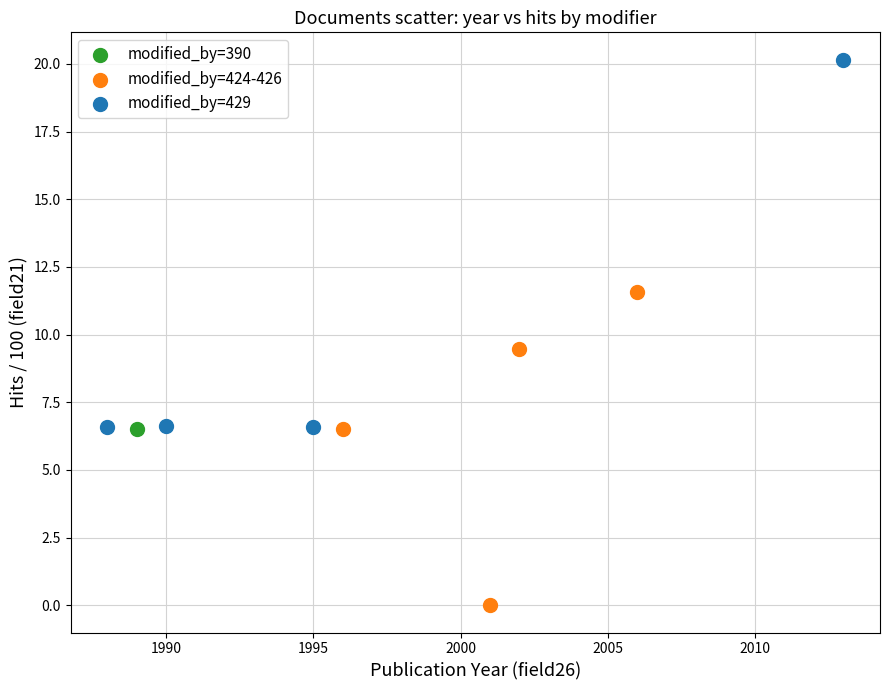

What are all the series names shown in the legend?

modified_by=390, modified_by=424-426, modified_by=429